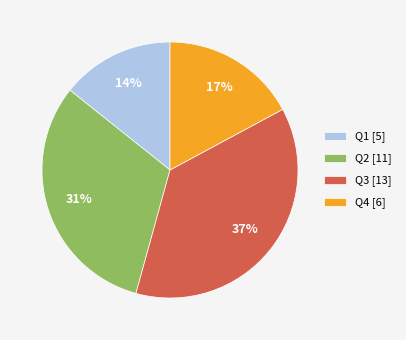

Which has a higher value, Q3 [13] or Q2 [11]?

Q3 [13]